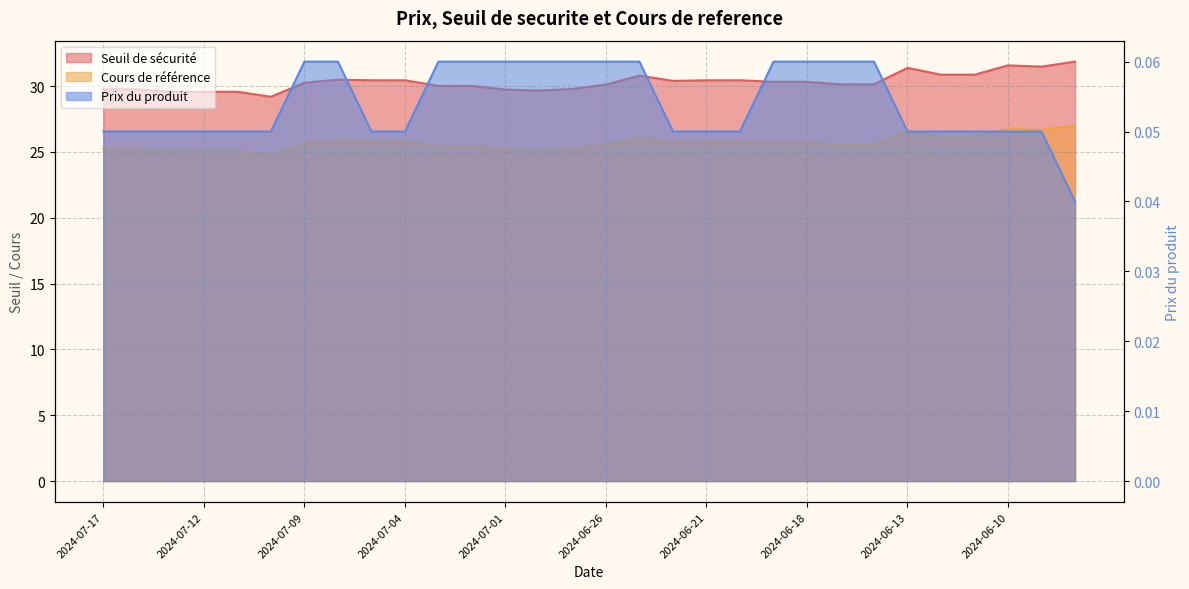

At which category is the sum across all series the highest?

2024-06-06